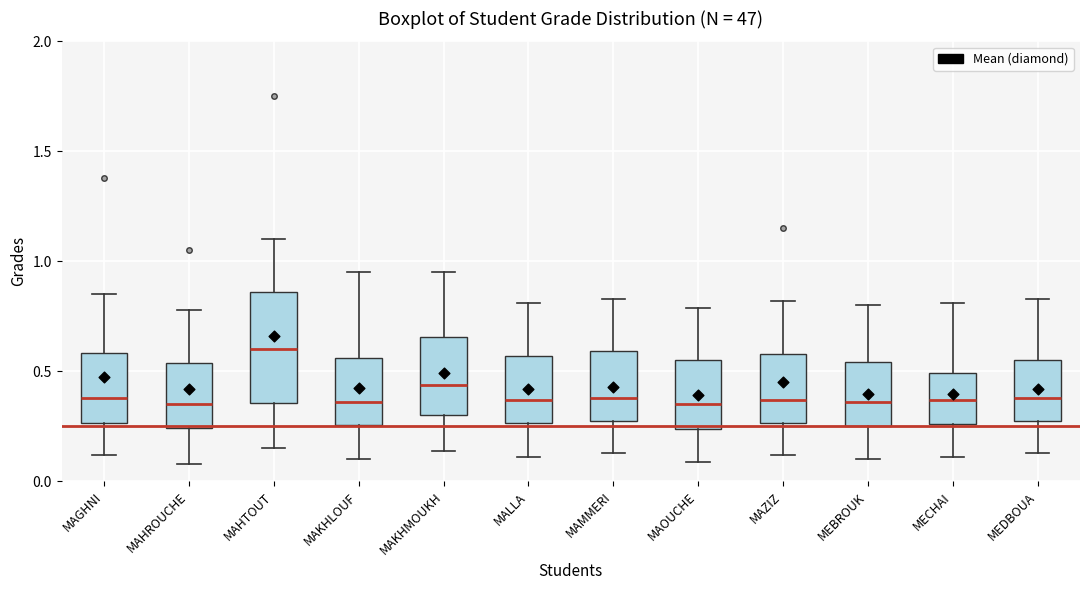

Where is the upper edge of the box for MALLA on the y-axis? The values are not printed on the chart, so give them approximately, as read against the axis.

0.55